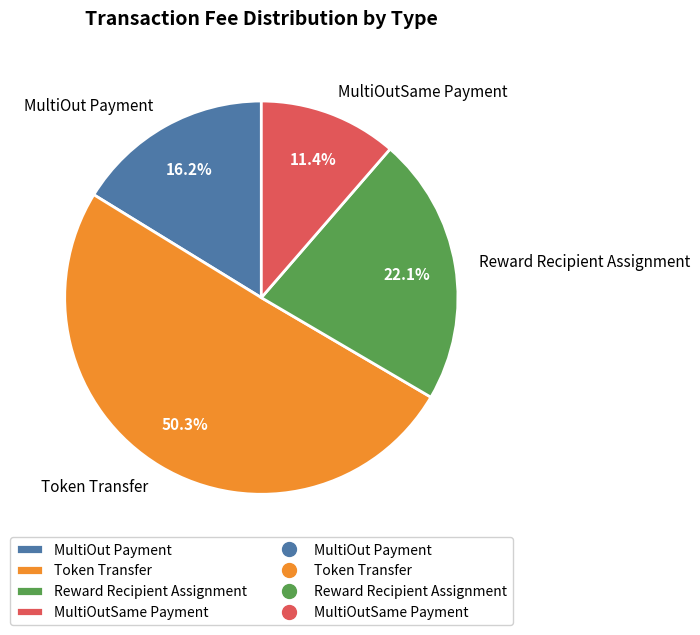

Which category accounts for the majority?

Token Transfer